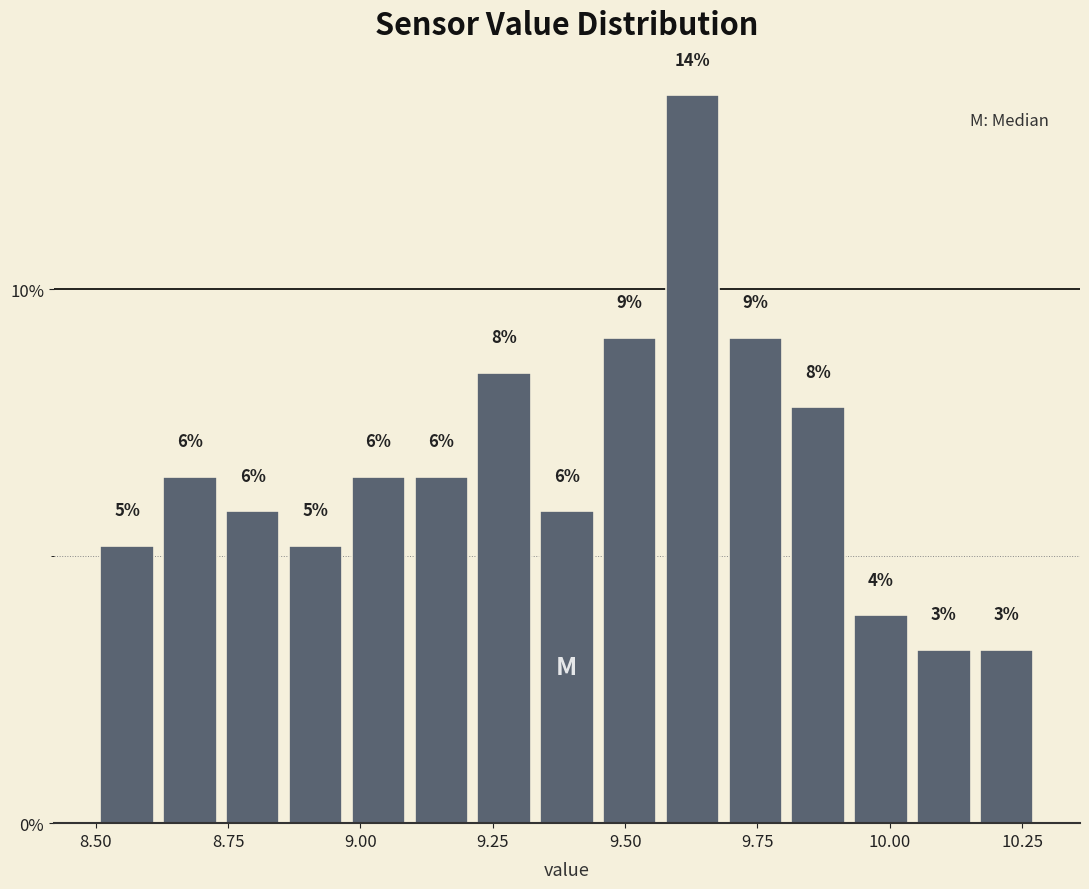

Read against the x-axis, roughly where is the centre of the tallest bar?

9.65